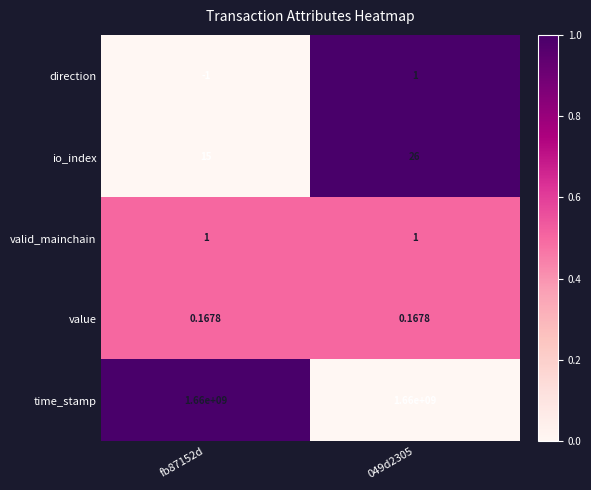

Which series changed the most between fb87152d and 049d2305?

io_index